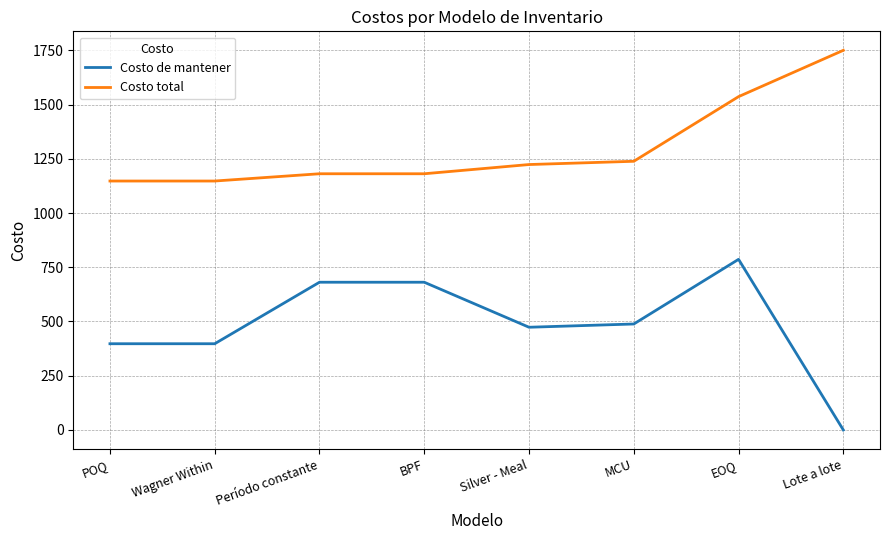

Which series has the largest range (max minus min)?

Costo de mantener